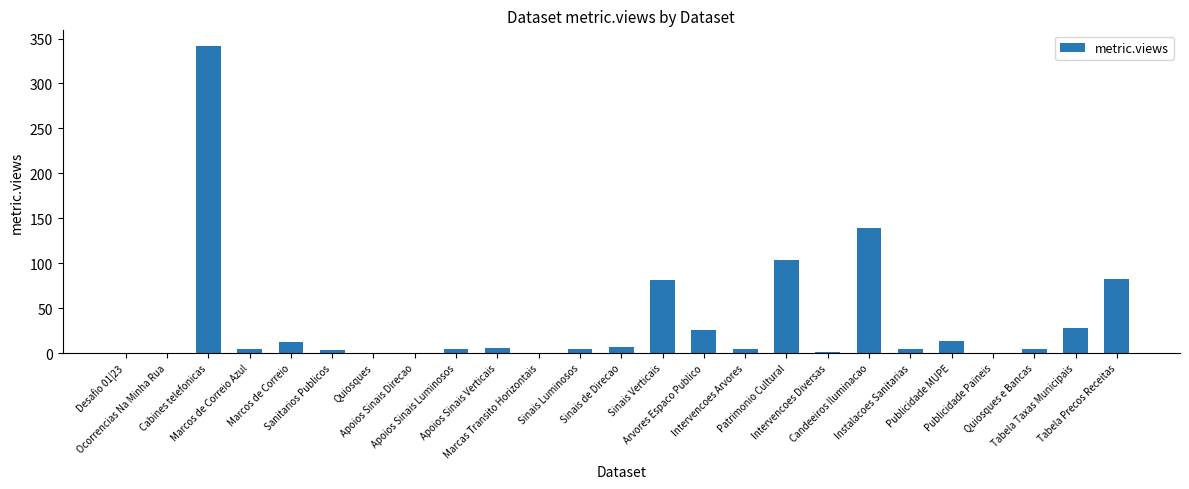

What is the sum of all values?

871